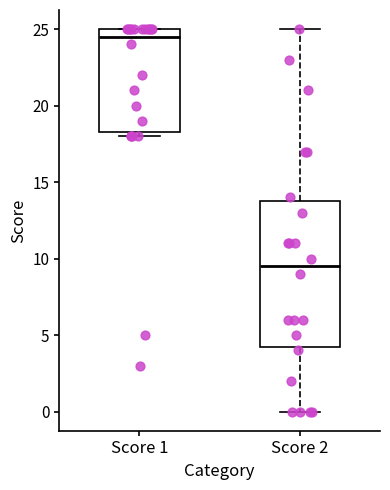

Comparing the boxes themselves (not the whiskers), which one is the tallest?

Score 2